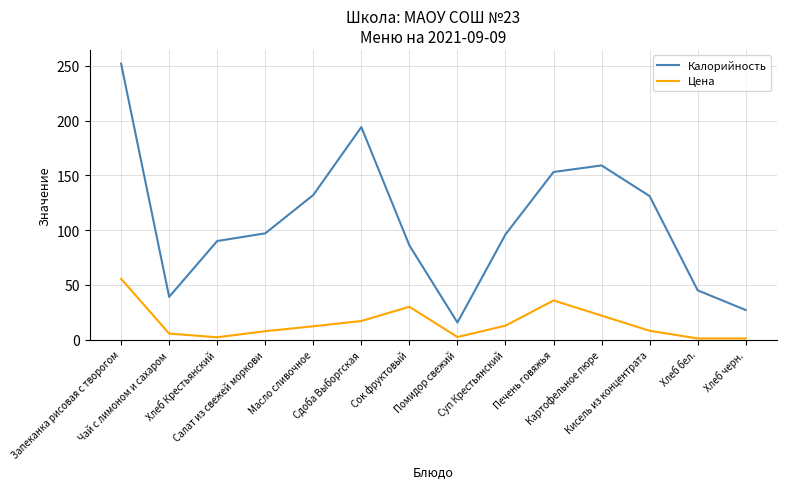

What is the total value across all series at Запеканка рисовая с творогом?

307.4